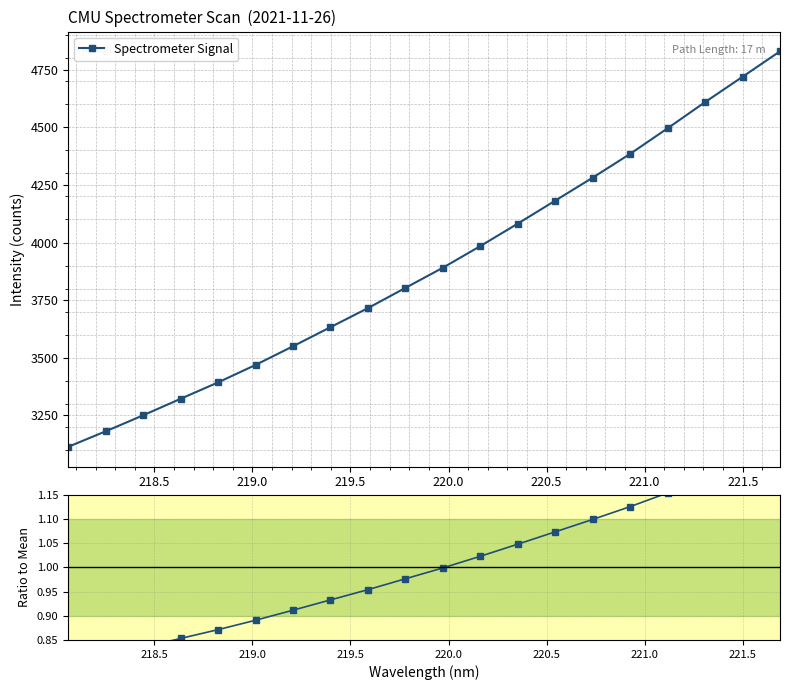

True or false: Spectrometer Signal has more than 2 points higher than both neighbors.

False